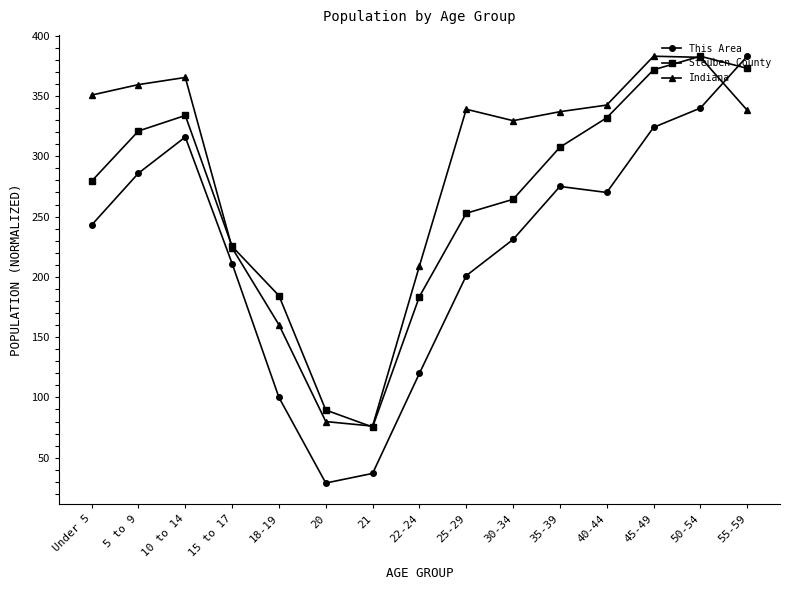

The value of This Area at 45-49 is 324.0. True or false?

True